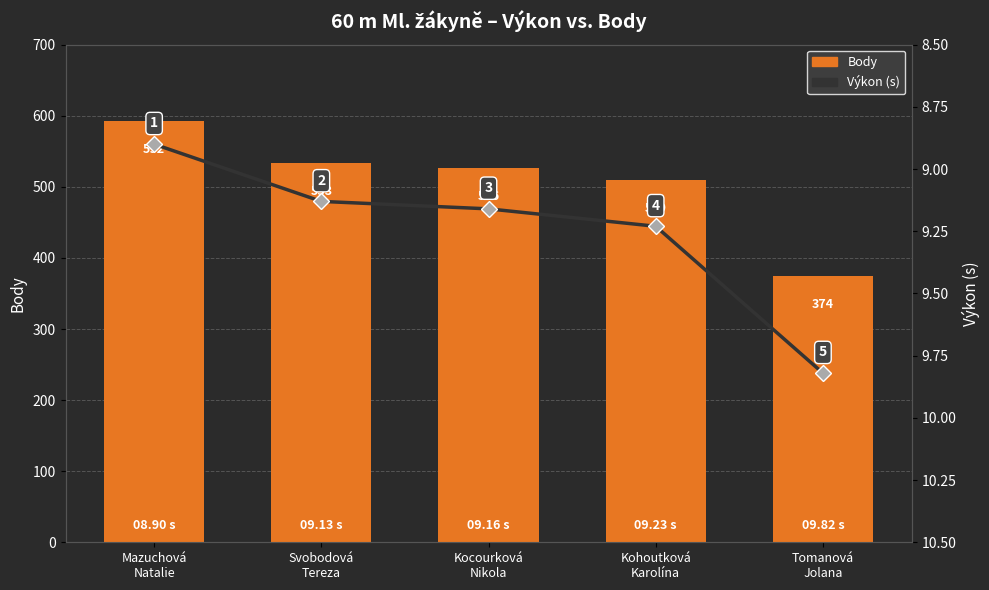

Which series changed the most between Kocourková
Nikola and Kohoutková
Karolína?

Body